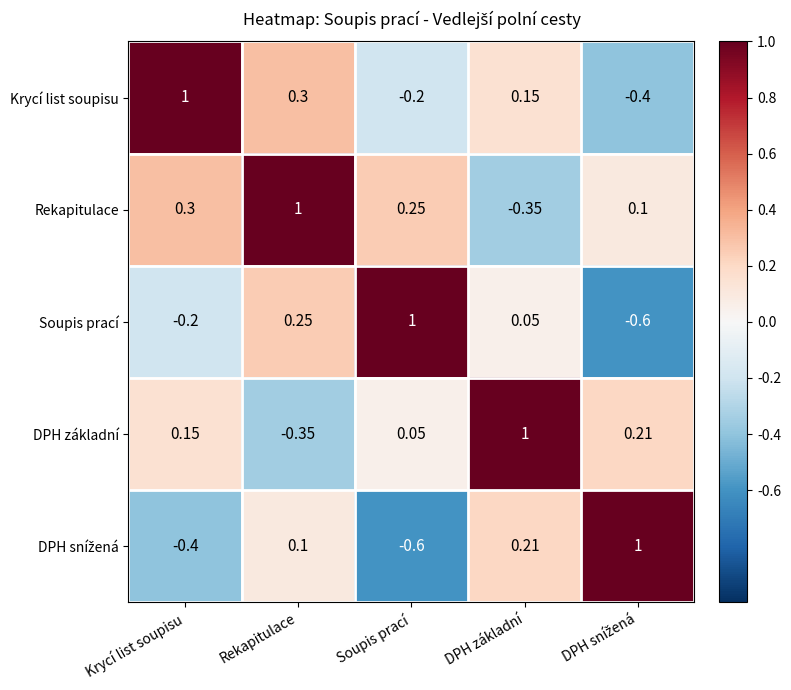

At which category is the sum across all series the highest?

Rekapitulace